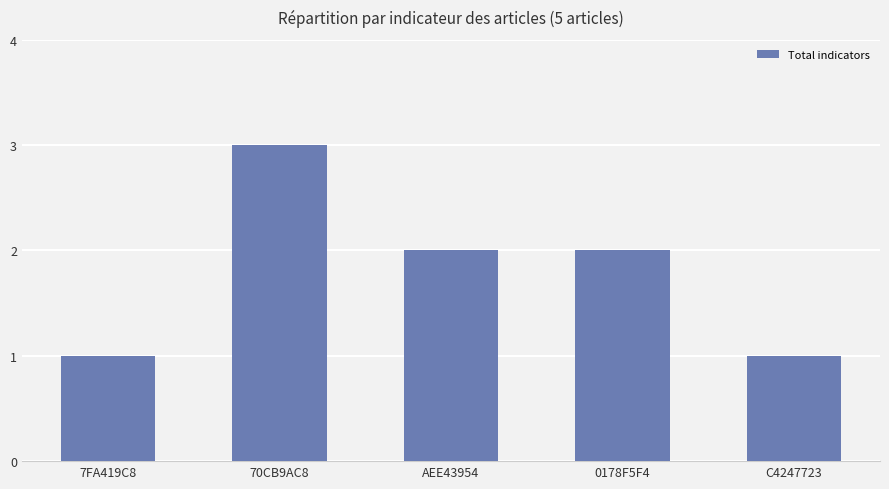

What is the difference between the maximum and second lowest values?

2